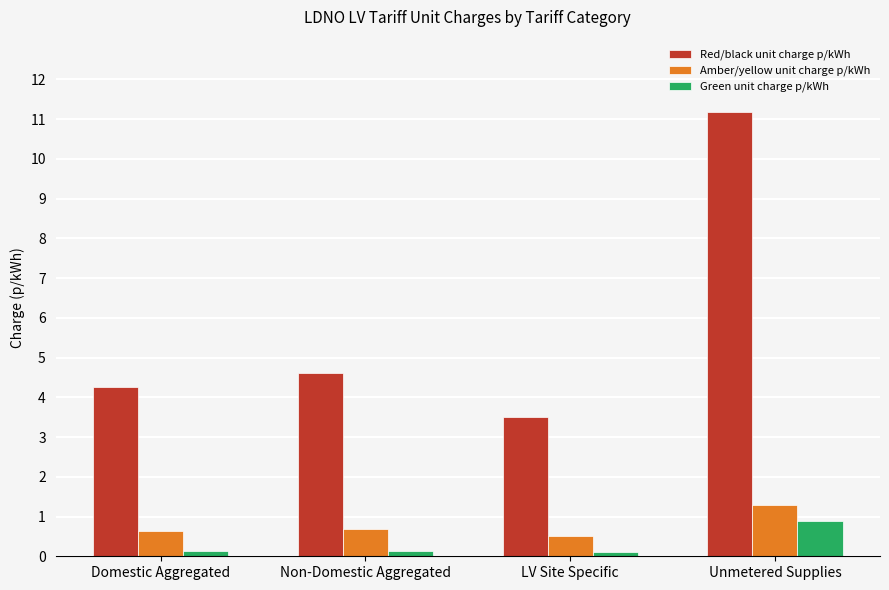

Is it true that Amber/yellow unit charge p/kWh equals 0.5 at LV Site Specific?

True